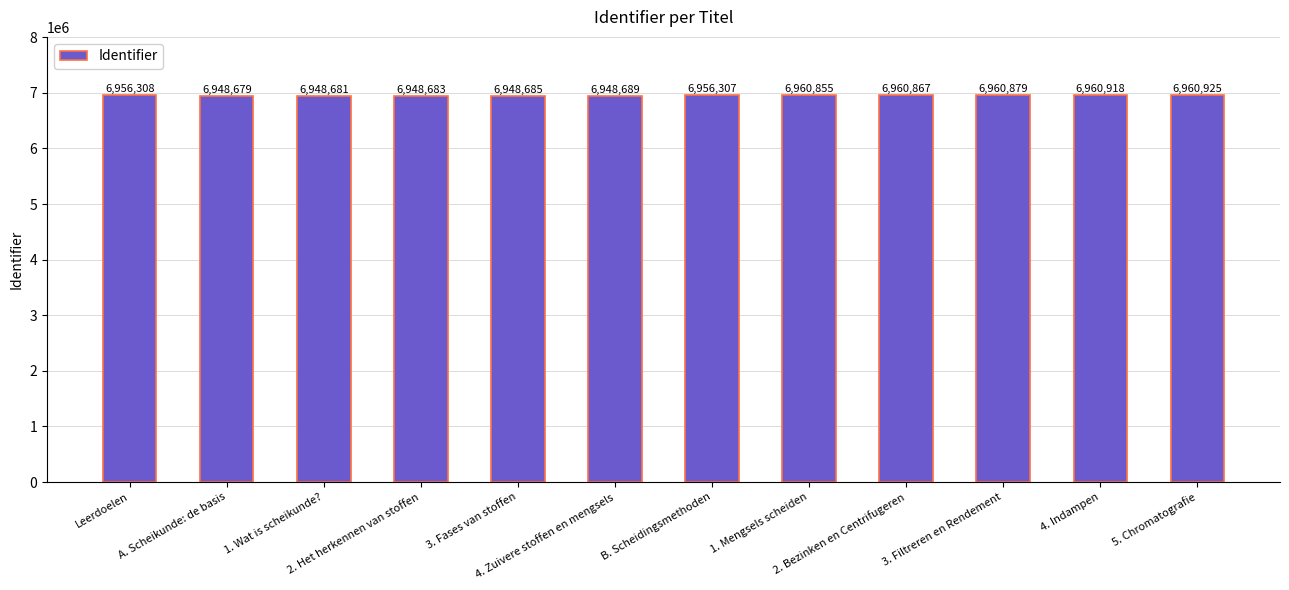

Rank the categories by value from highest to lowest.

5. Chromatografie, 4. Indampen, 3. Filtreren en Rendement, 2. Bezinken en Centrifugeren, 1. Mengsels scheiden, Leerdoelen, B. Scheidingsmethoden, 4. Zuivere stoffen en mengsels, 3. Fases van stoffen, 2. Het herkennen van stoffen, 1. Wat is scheikunde?, A. Scheikunde: de basis